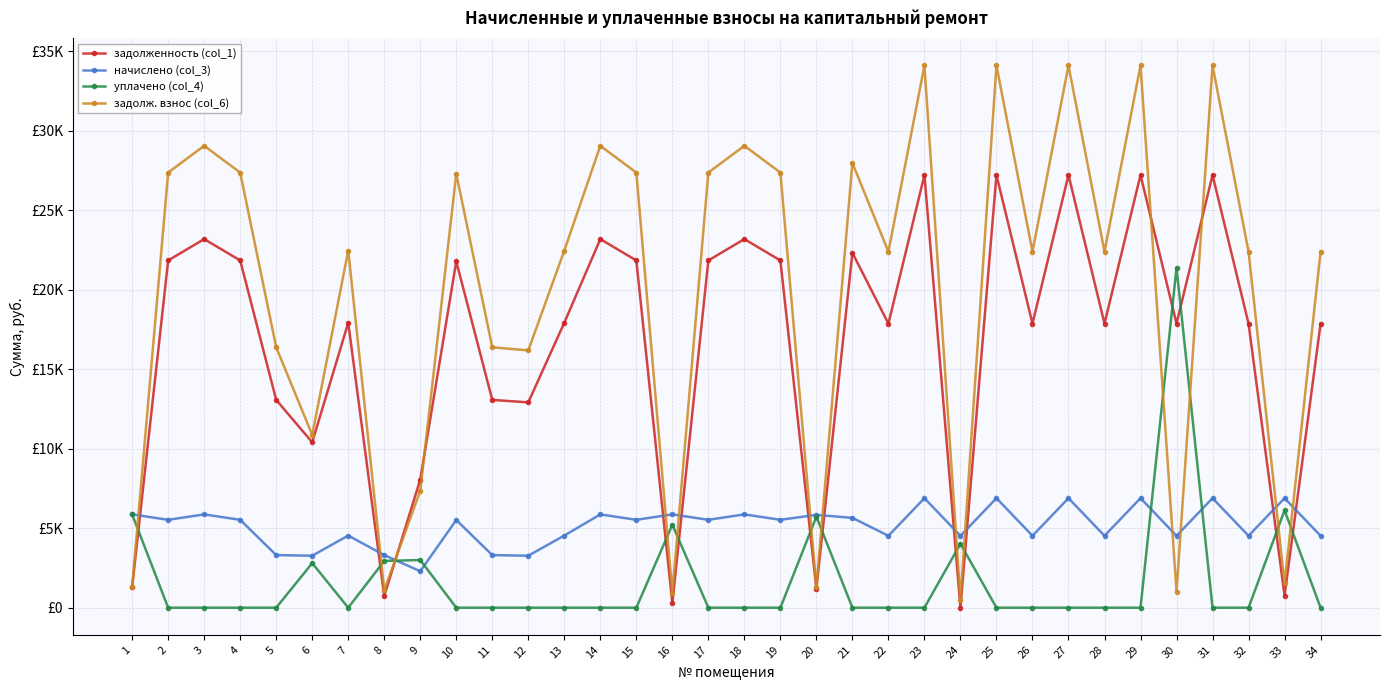

Is this an area chart (filled region under the line)?

No